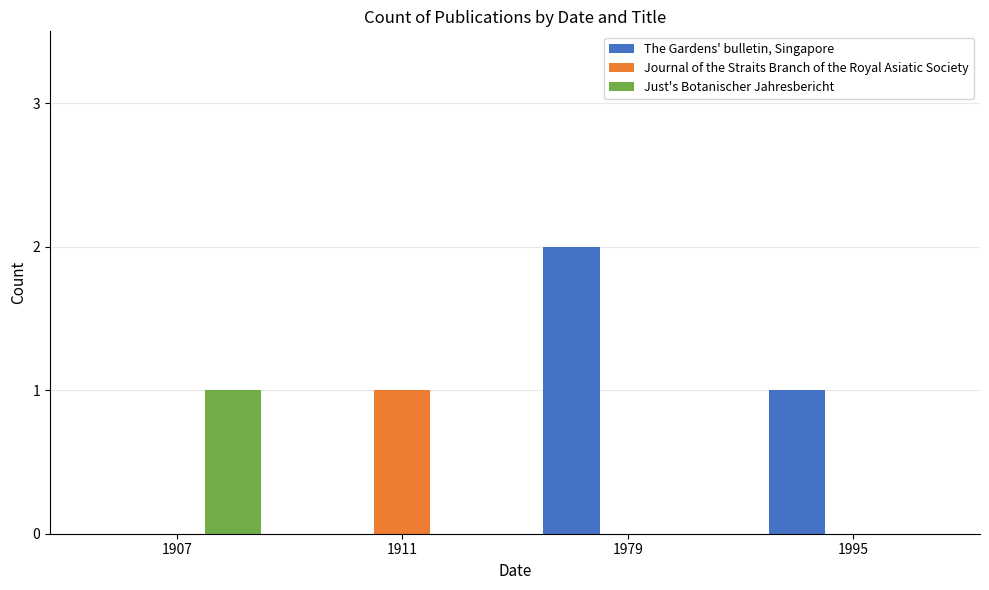

Count the number of data series in this chart.

3